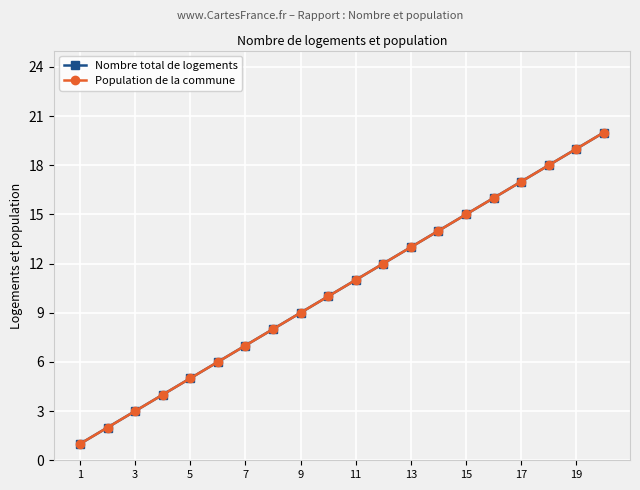

Is this an area chart (filled region under the line)?

No